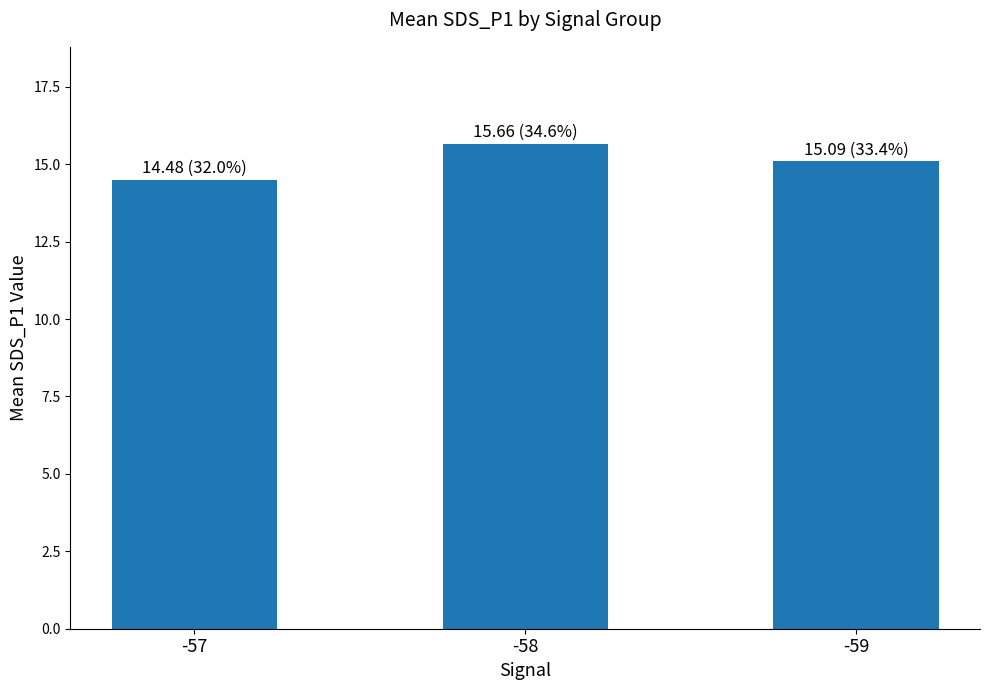

Which has a higher value, -59 or -57?

-59